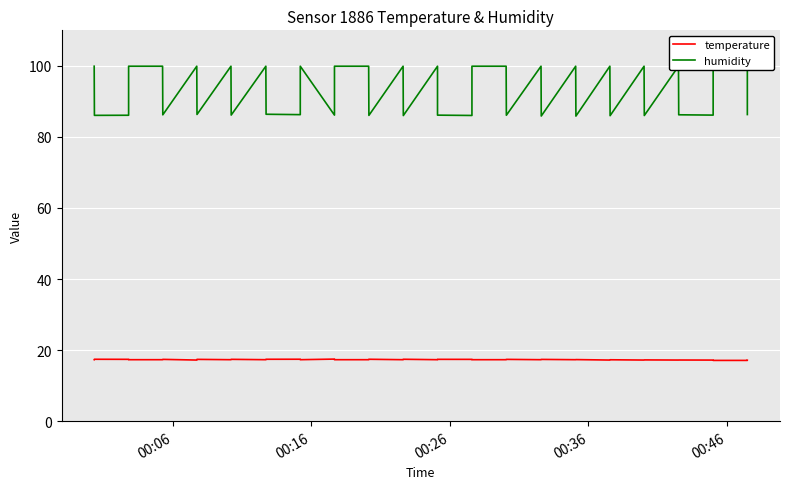

At how many categories does at least one series exceed 55?

40